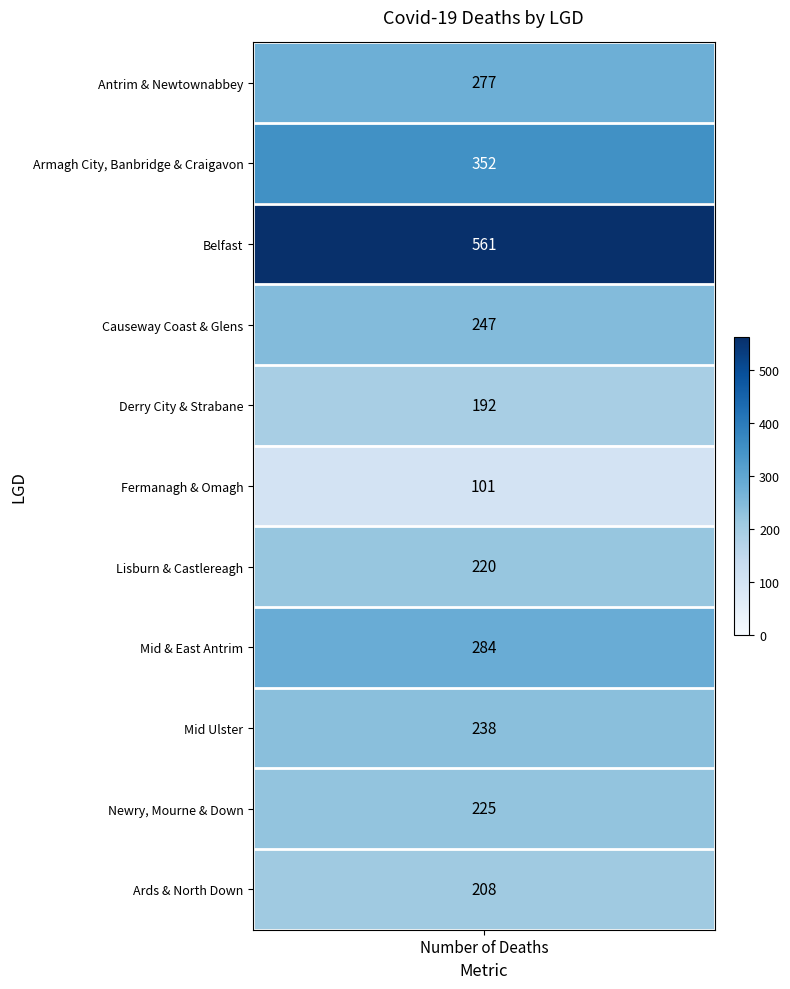

Between Antrim & Newtownabbey and Mid Ulster, which is larger?

Antrim & Newtownabbey